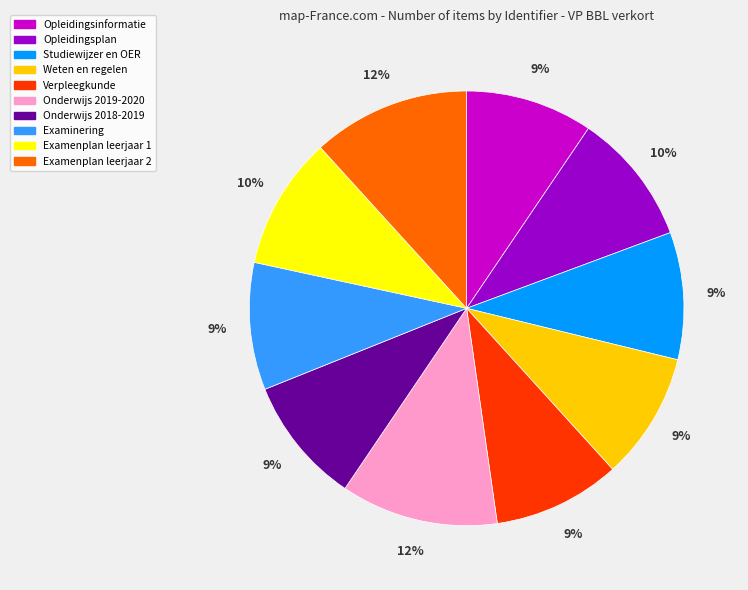

The Verpleegkunde slice represents 4% of the pie. True or false?

False